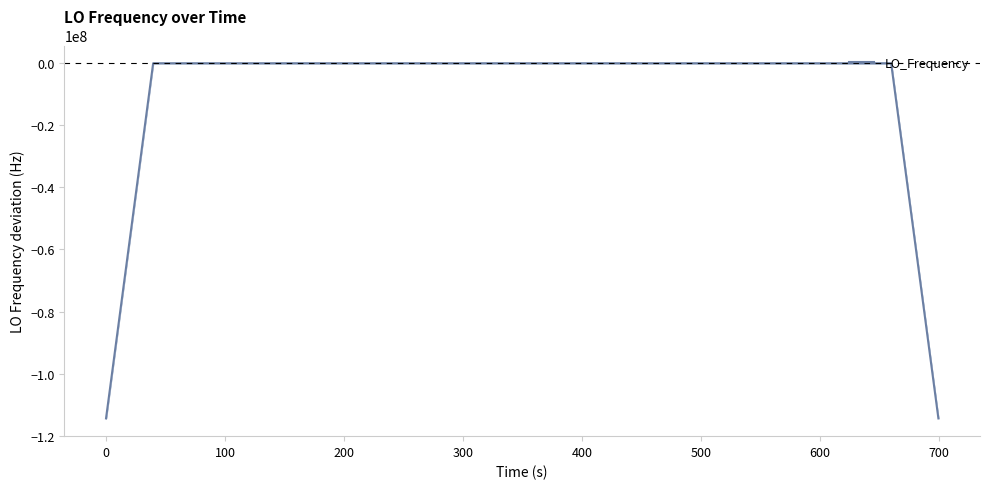

What is the difference between the maximum and minimum values?

114418803.9